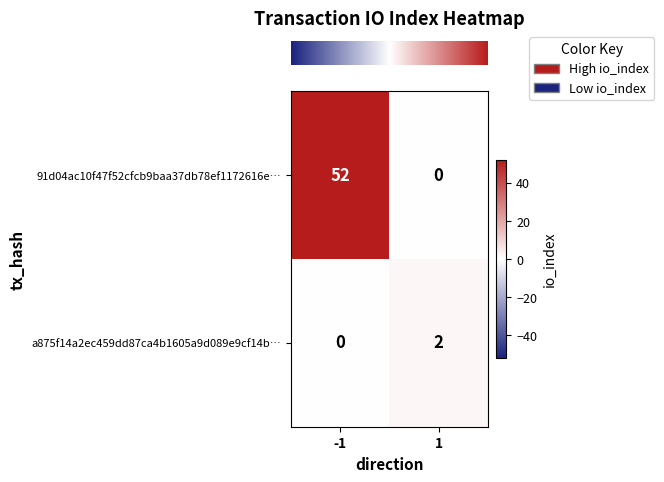

Which series changed the most between -1 and 1?

91d04ac10f47f52cfcb9baa37db78ef1172616e…